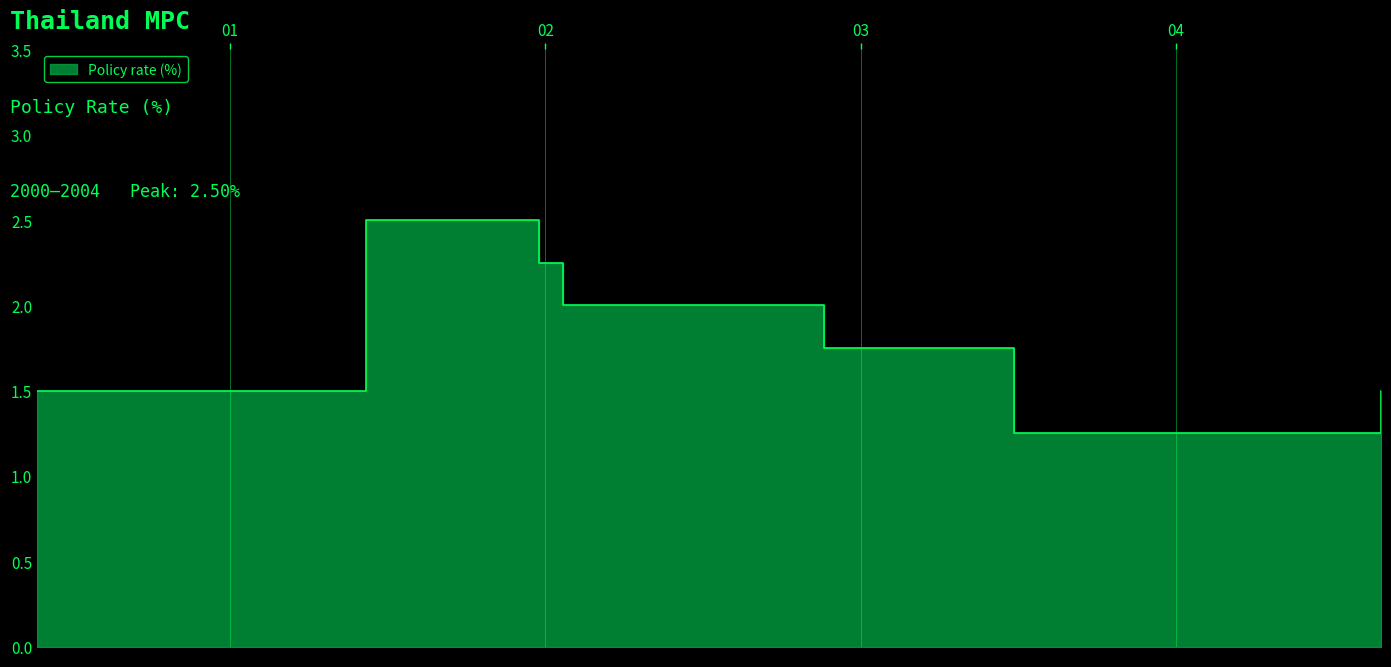

What is the change in value from 2002-11-19 to 2003-10-28?

-0.5